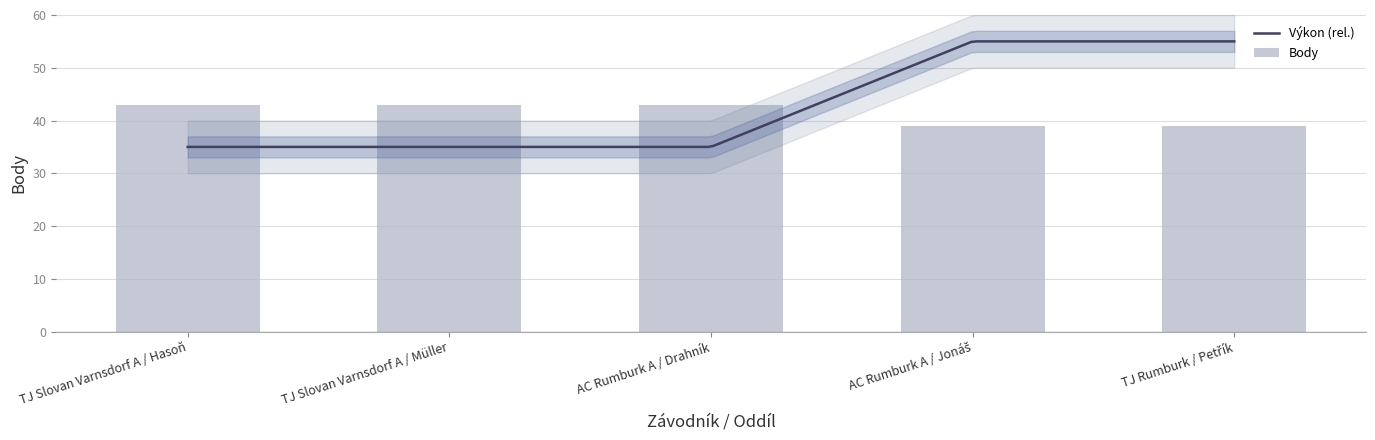

The chart shows a value of 39 at TJ Rumburk / Petřík. True or false?

True